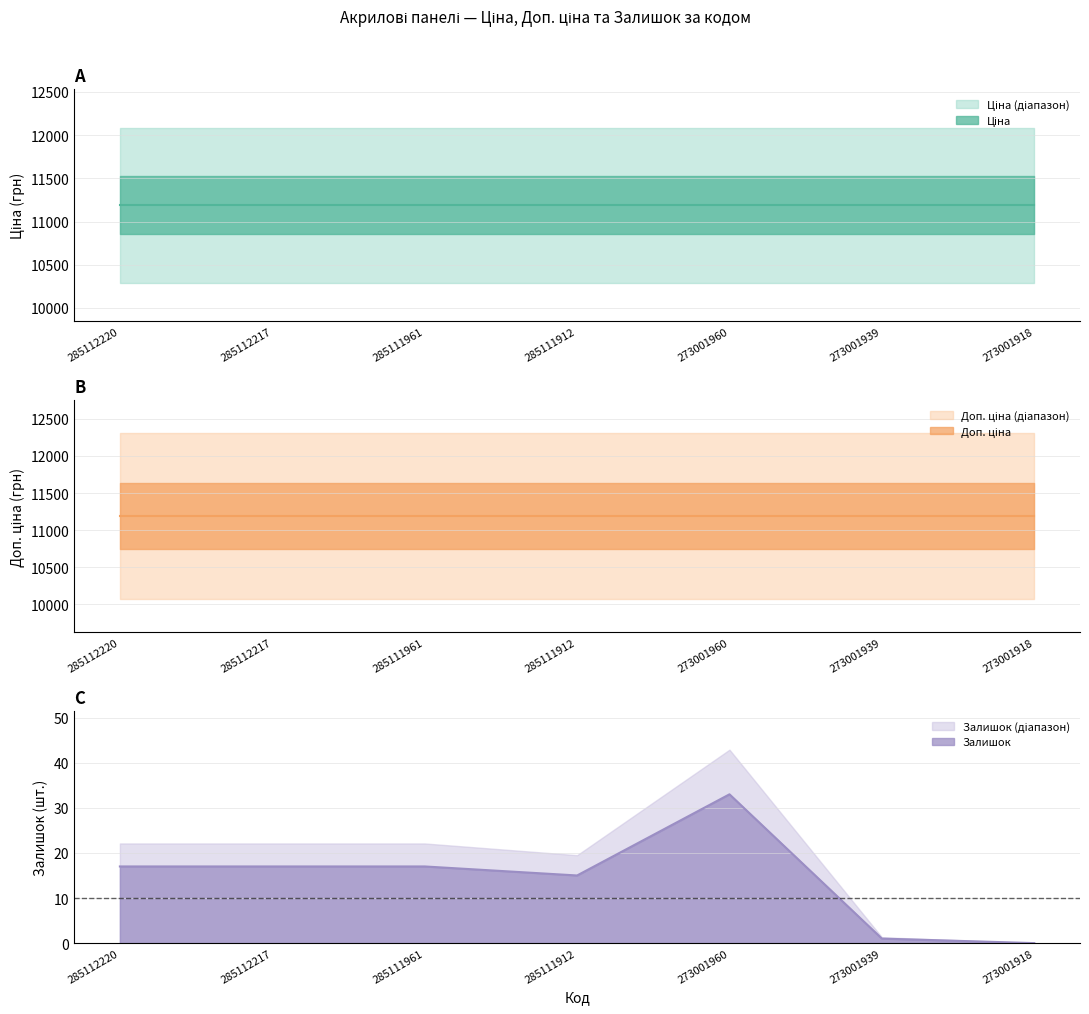

True or false: Ціна and Доп. ціна cross at least once.

False